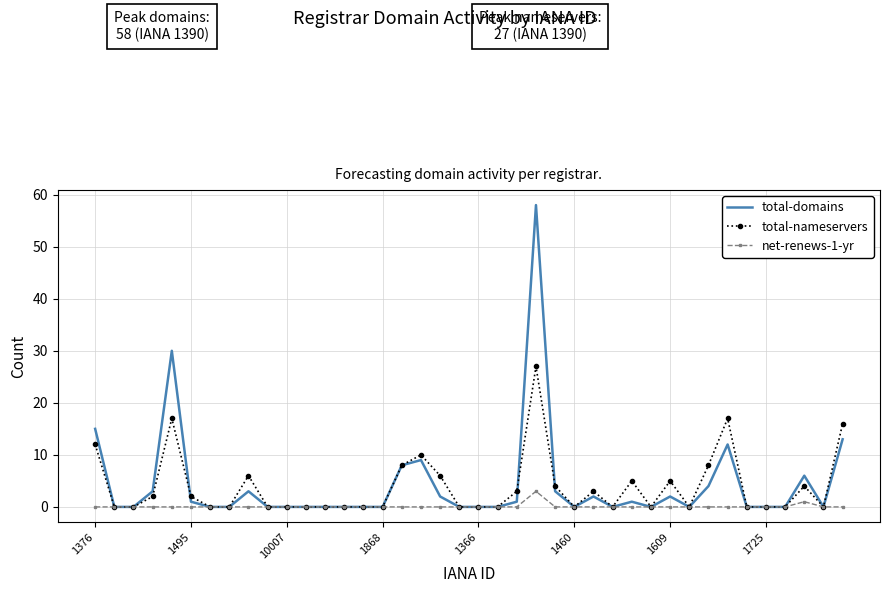

Which series ends up on top after the final intersection of total-domains and total-nameservers?

total-nameservers